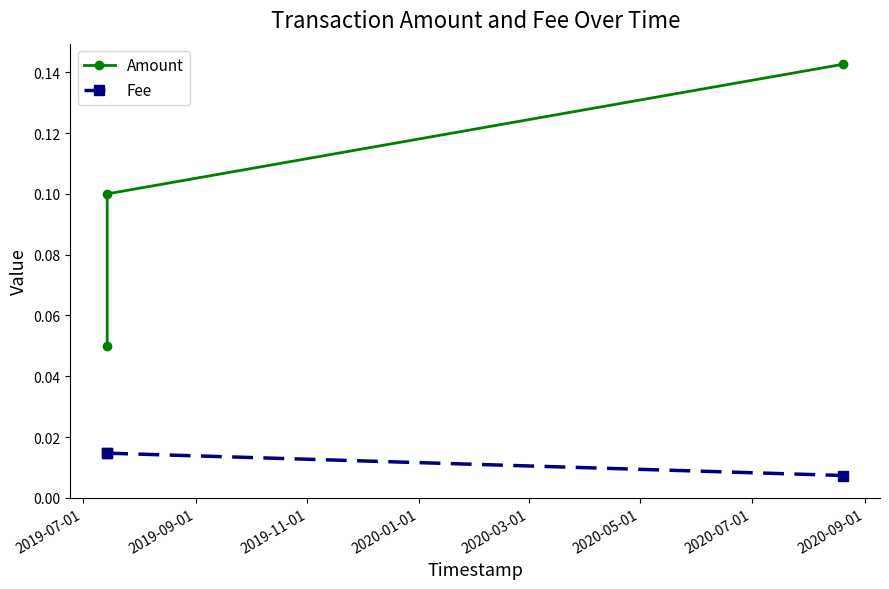

Which series has the largest range (max minus min)?

Amount